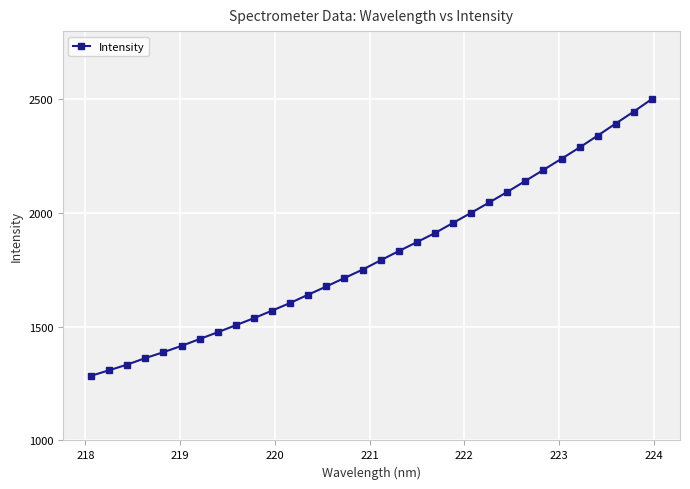

True or false: there are more than 0 points higher than both neighbors.

False